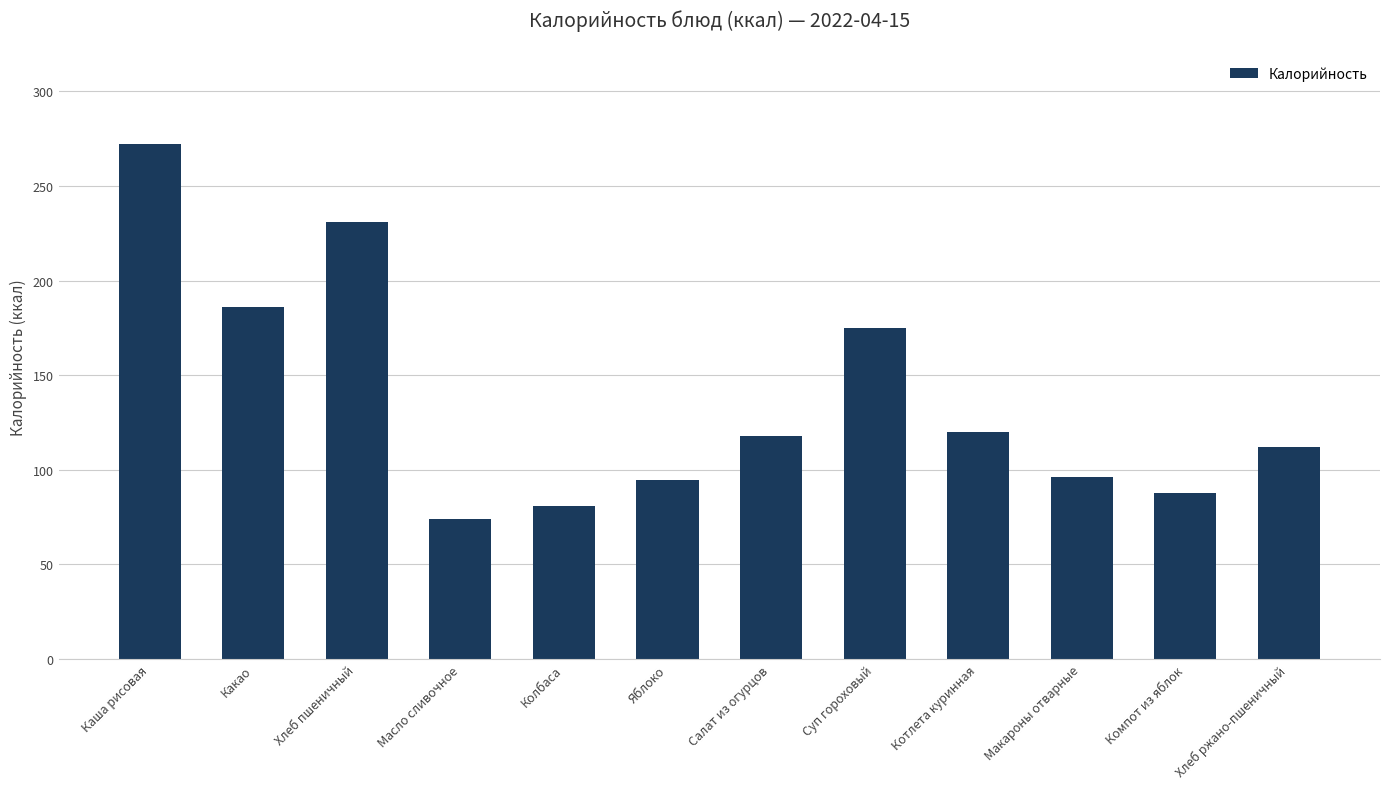

What is the maximum value shown in the chart?

272.0